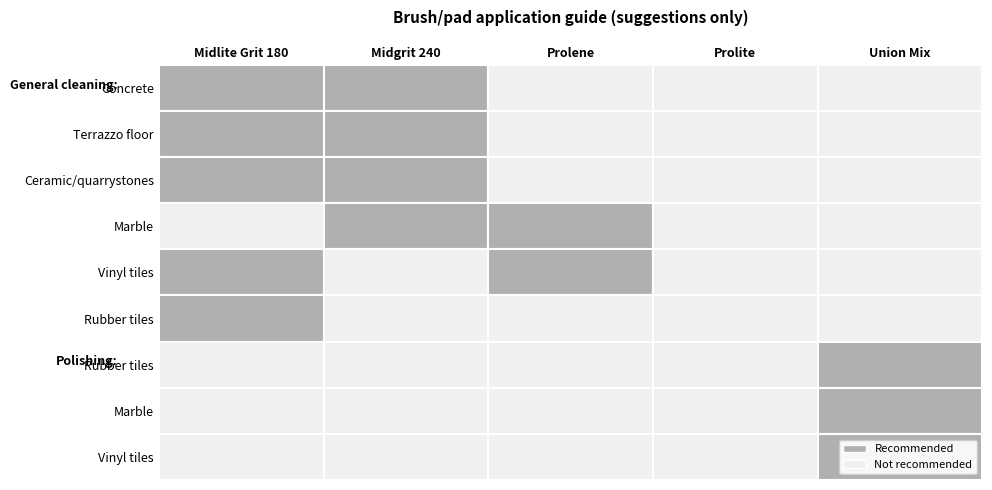

What is the maximum value for Marble?

1